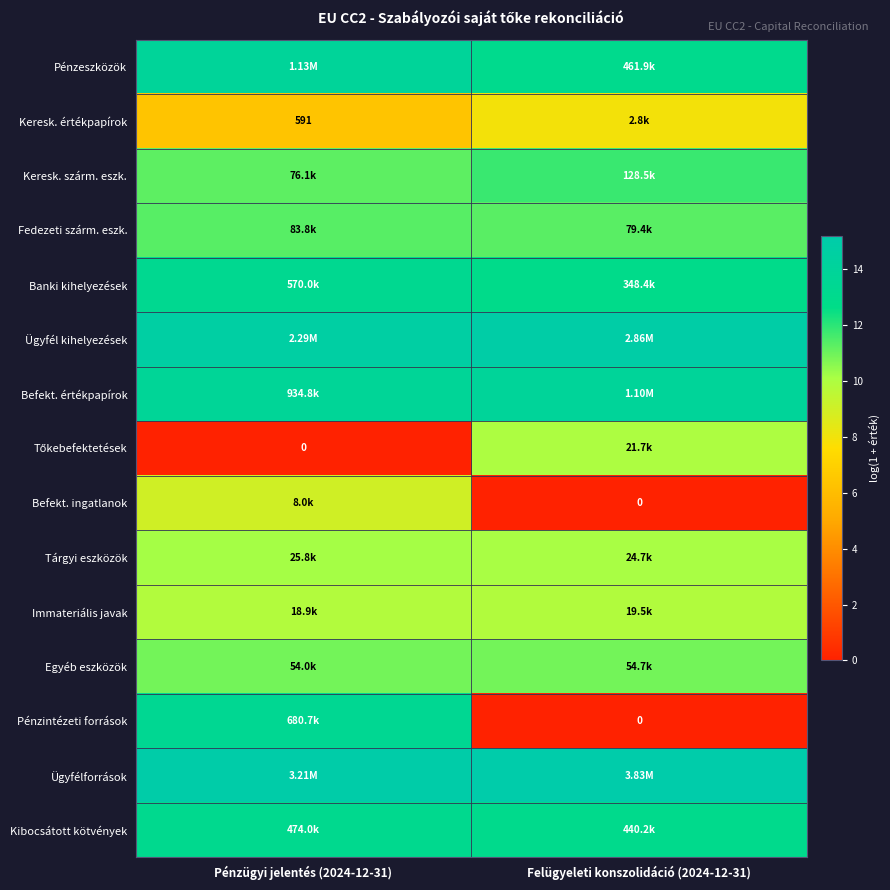

What is the difference between the Keresk. értékpapírok values at Felügyeleti konszolidáció (2024-12-31) and Pénzügyi jelentés (2024-12-31)?

1.5